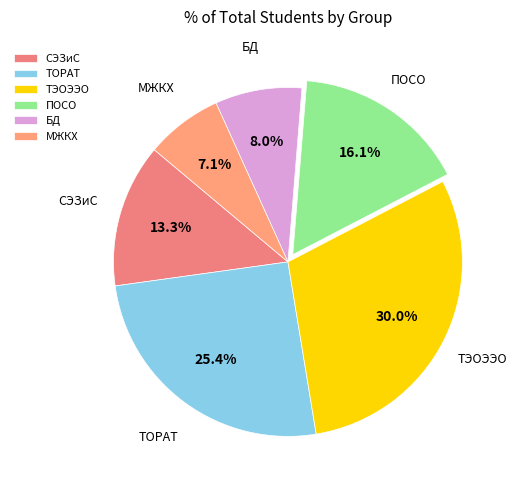

Between МЖКХ and ТОРАТ, which is larger?

ТОРАТ